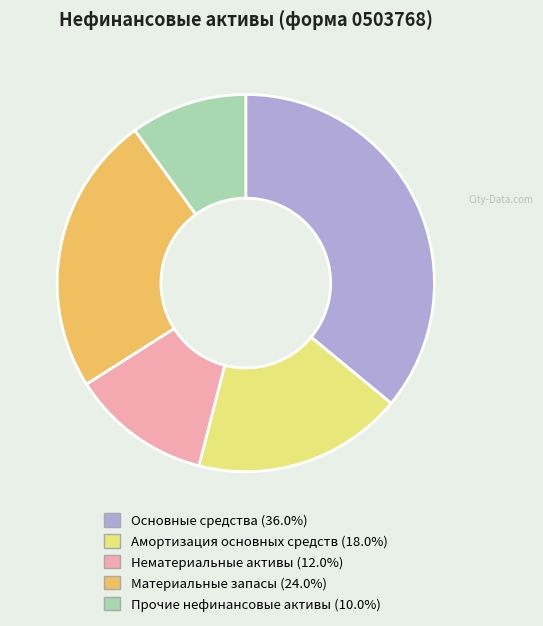

Which category has the biggest portion of the pie?

Основные средства